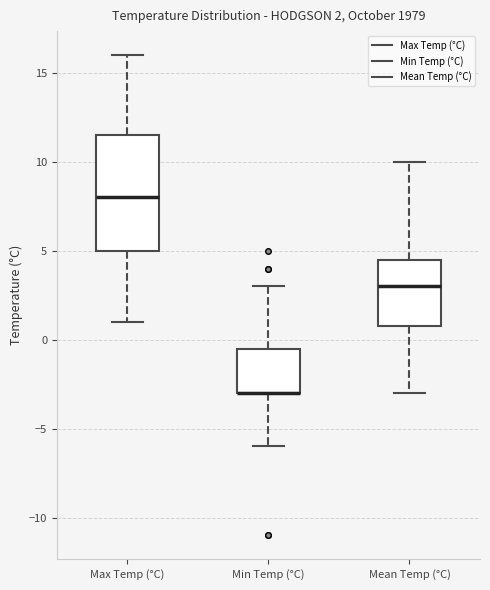

Comparing the boxes themselves (not the whiskers), which one is the tallest?

Max Temp (°C)